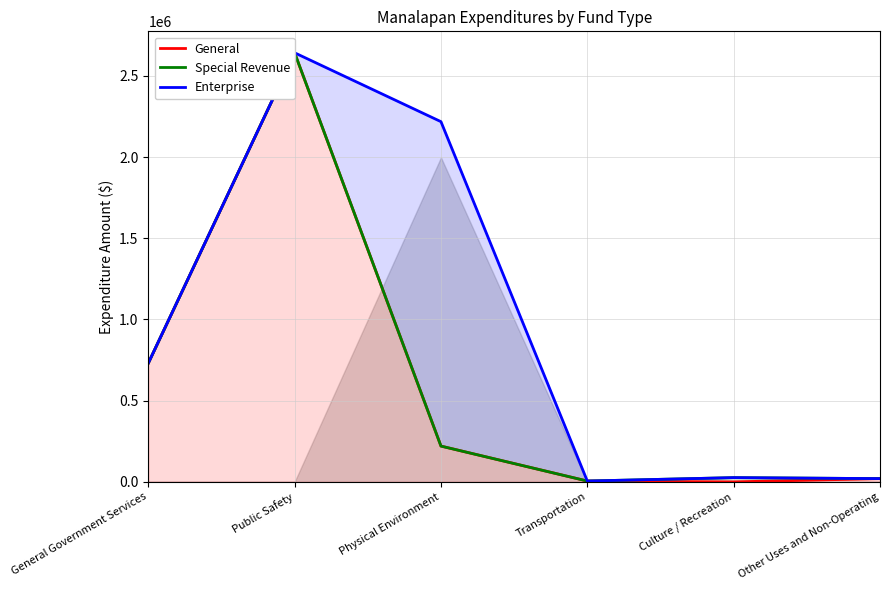

Reading right to left, extract all data points from this chart.

General: 20000	0	5118	220335	2641707	729991
Special Revenue: 20000	26071	5118	220335	2641707	730477
Enterprise: 20000	26071	5118	2217684	2641707	730477